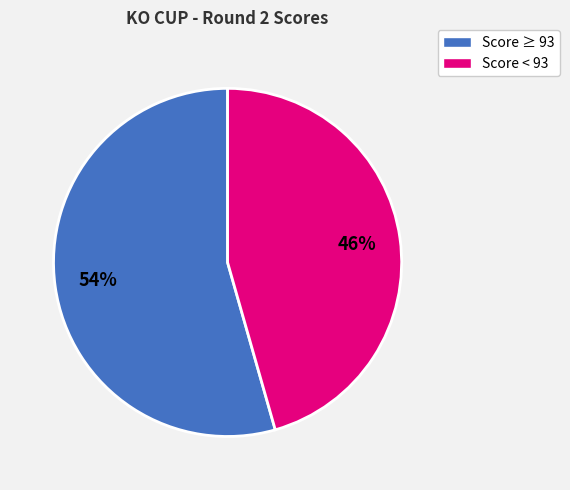

Is there any slice that represents more than half of the pie?

Yes